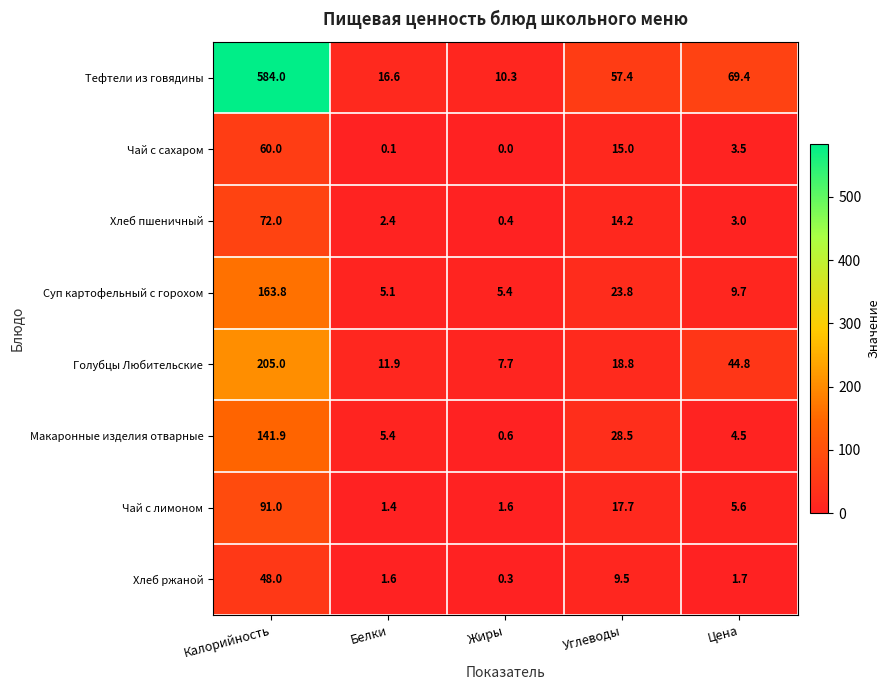

What is the difference between the maximum and second lowest values in the Суп картофельный с горохом series?

158.4